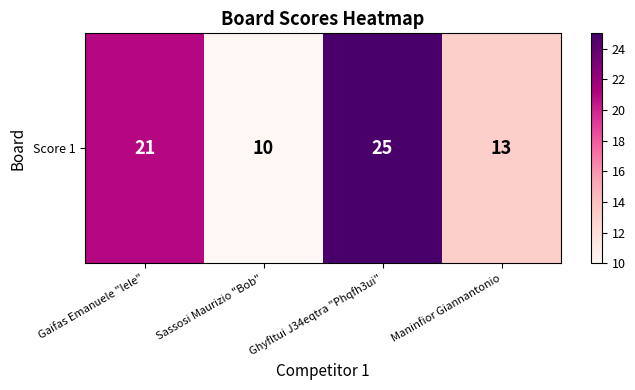

Read the value at Sassosi Maurizio "Bob".

10